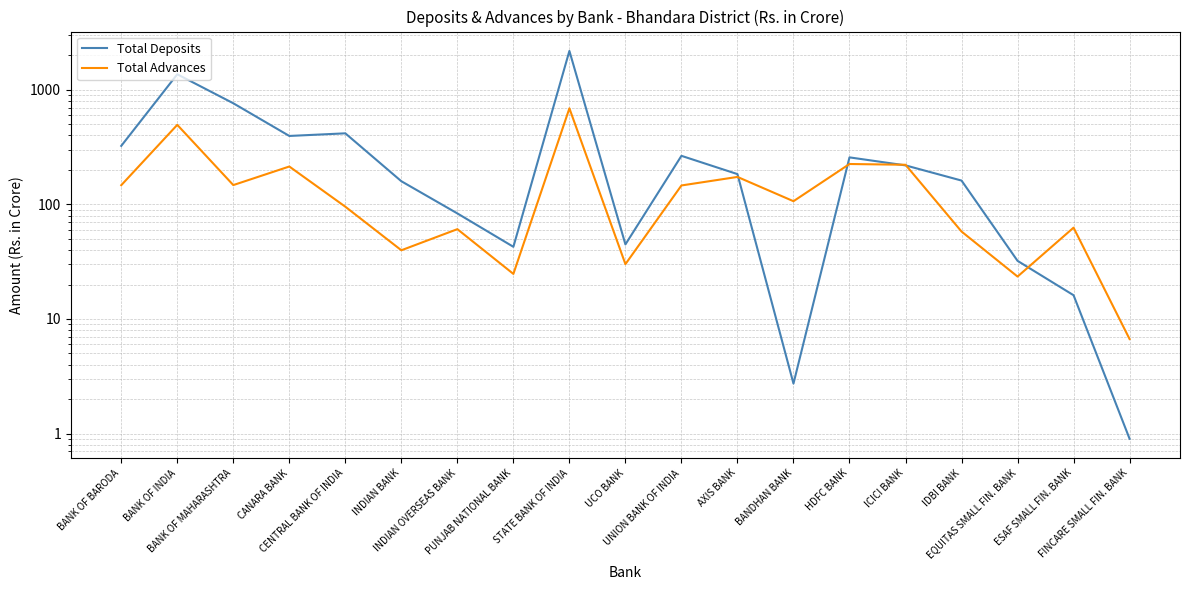

Which has a higher value, BANK OF MAHARASHTRA or EQUITAS SMALL FIN. BANK?

BANK OF MAHARASHTRA